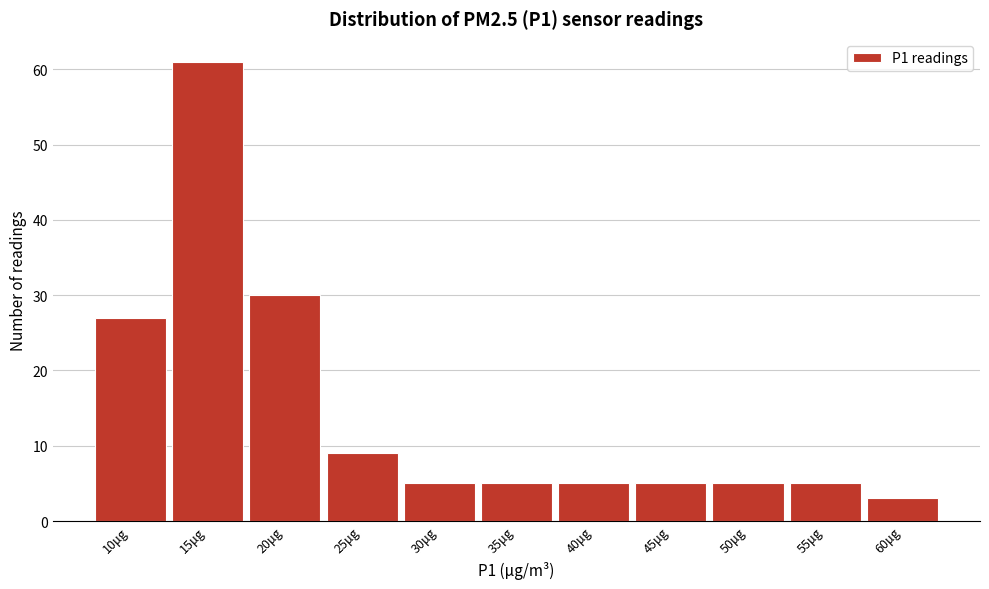

Reading left to right, extract all data points from this chart.

27	61	30	9	5	5	5	5	5	5	3